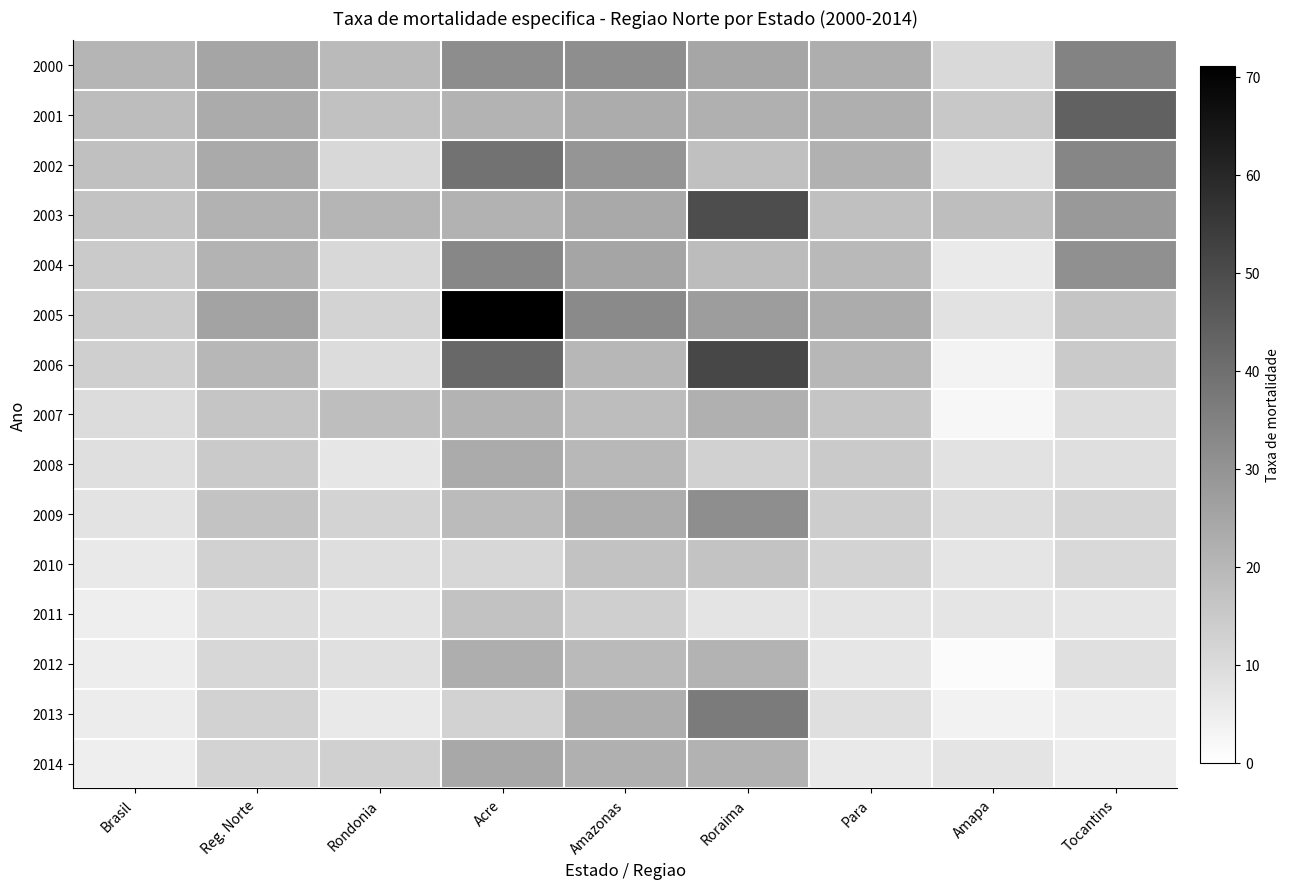

Reading left to right, extract all data points from this chart.

2000: Brasil=20.8	Reg. Norte=25.3	Rondonia=19.3	Acre=31.8	Amazonas=31.4	Roraima=25.0	Para=22.5	Amapa=10.7	Tocantins=34.4
2001: Brasil=18.5	Reg. Norte=23.4	Rondonia=17.3	Acre=20.9	Amazonas=23.2	Roraima=22.1	Para=22.3	Amapa=15.5	Tocantins=43.7
2002: Brasil=17.7	Reg. Norte=23.7	Rondonia=11.0	Acre=38.9	Amazonas=29.6	Roraima=17.6	Para=21.7	Amapa=8.7	Tocantins=33.6
2003: Brasil=16.9	Reg. Norte=21.5	Rondonia=20.7	Acre=21.5	Amazonas=23.9	Roraima=49.5	Para=17.8	Amapa=18.3	Tocantins=28.6
2004: Brasil=14.8	Reg. Norte=21.1	Rondonia=10.9	Acre=33.6	Amazonas=25.3	Roraima=18.7	Para=19.6	Amapa=6.0	Tocantins=31.1
2005: Brasil=14.7	Reg. Norte=25.6	Rondonia=12.1	Acre=71.1	Amazonas=32.7	Roraima=27.5	Para=23.2	Amapa=8.3	Tocantins=16.1
2006: Brasil=13.4	Reg. Norte=20.1	Rondonia=9.8	Acre=42.2	Amazonas=20.2	Roraima=51.2	Para=20.2	Amapa=3.5	Tocantins=14.9
2007: Brasil=9.9	Reg. Norte=16.2	Rondonia=18.1	Acre=21.1	Amazonas=18.5	Roraima=22.0	Para=16.3	Amapa=2.4	Tocantins=9.6
2008: Brasil=9.0	Reg. Norte=14.9	Rondonia=7.0	Acre=23.4	Amazonas=19.8	Roraima=12.9	Para=14.8	Amapa=8.3	Tocantins=9.0
2009: Brasil=7.8	Reg. Norte=16.4	Rondonia=12.3	Acre=19.0	Amazonas=22.9	Roraima=31.5	Para=14.1	Amapa=9.6	Tocantins=11.9
2010: Brasil=6.4	Reg. Norte=12.9	Rondonia=9.2	Acre=11.2	Amazonas=17.0	Roraima=16.9	Para=12.3	Amapa=7.2	Tocantins=10.6
2011: Brasil=4.8	Reg. Norte=9.5	Rondonia=8.0	Acre=17.0	Amazonas=13.5	Roraima=7.6	Para=7.6	Amapa=7.3	Tocantins=7.2
2012: Brasil=5.2	Reg. Norte=11.3	Rondonia=8.8	Acre=22.8	Amazonas=19.4	Roraima=21.0	Para=7.1	Amapa=1.2	Tocantins=8.8
2013: Brasil=5.5	Reg. Norte=12.5	Rondonia=6.2	Acre=12.6	Amazonas=22.7	Roraima=36.7	Para=8.9	Amapa=3.7	Tocantins=5.2
2014: Brasil=4.8	Reg. Norte=12.1	Rondonia=13.3	Acre=24.3	Amazonas=22.2	Roraima=21.5	Para=6.4	Amapa=7.6	Tocantins=5.3